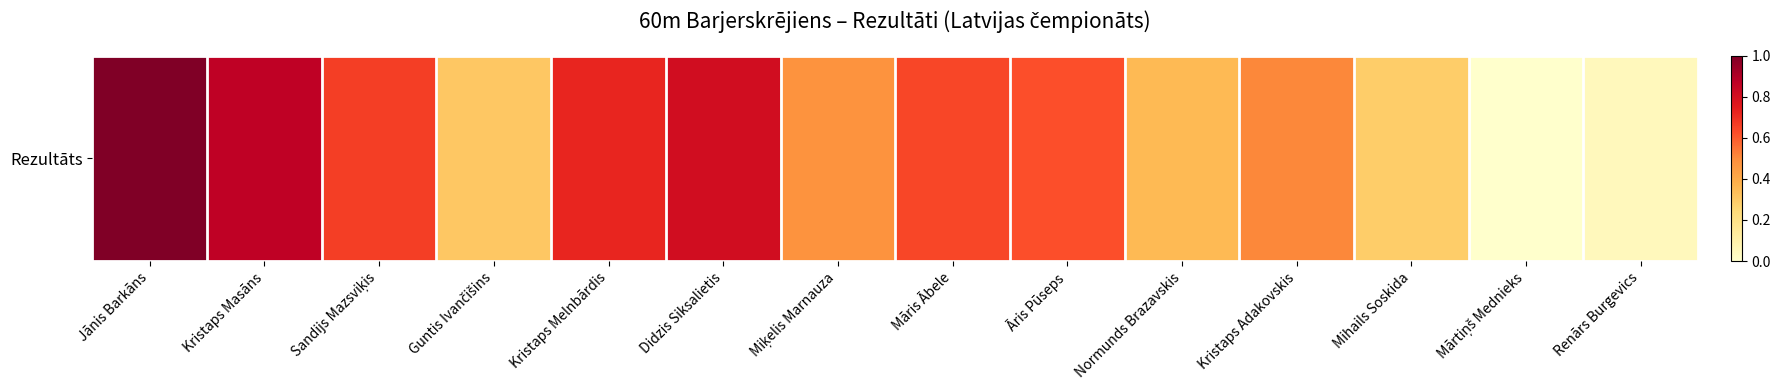

Reading left to right, what are all the values shown in this chart?

Jānis Barkāns=1.0	Kristaps Masāns=0.9	Sandijs Mazsviķis=0.7	Guntis Ivančišins=0.3	Kristaps Melnbārdis=0.7	Didzis Siksalietis=0.8	Miķelis Marnauza=0.5	Māris Ābele=0.6	Āris Pūseps=0.6	Normunds Brazavskis=0.4	Kristaps Adakovskis=0.5	Mihails Soskida=0.3	Mārtiņš Mednieks=0.0	Renārs Burgevics=0.0